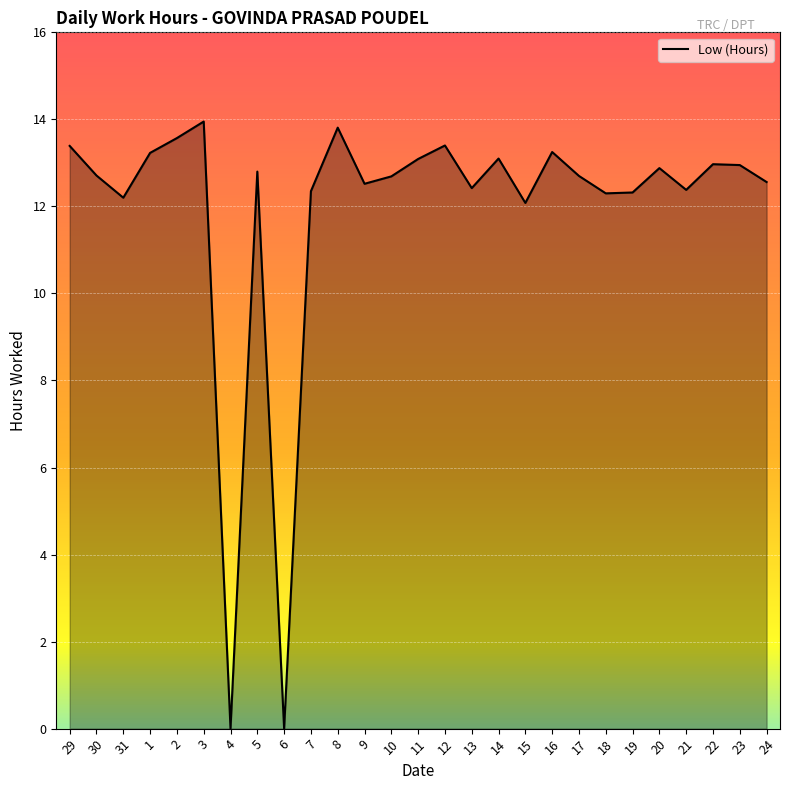

What position from the right is 29?

27